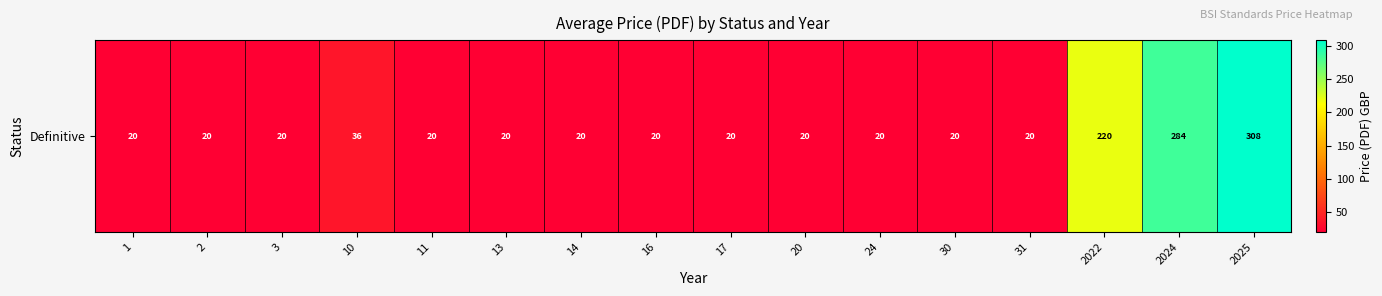

Is it true that the value at 20 is 8?

False